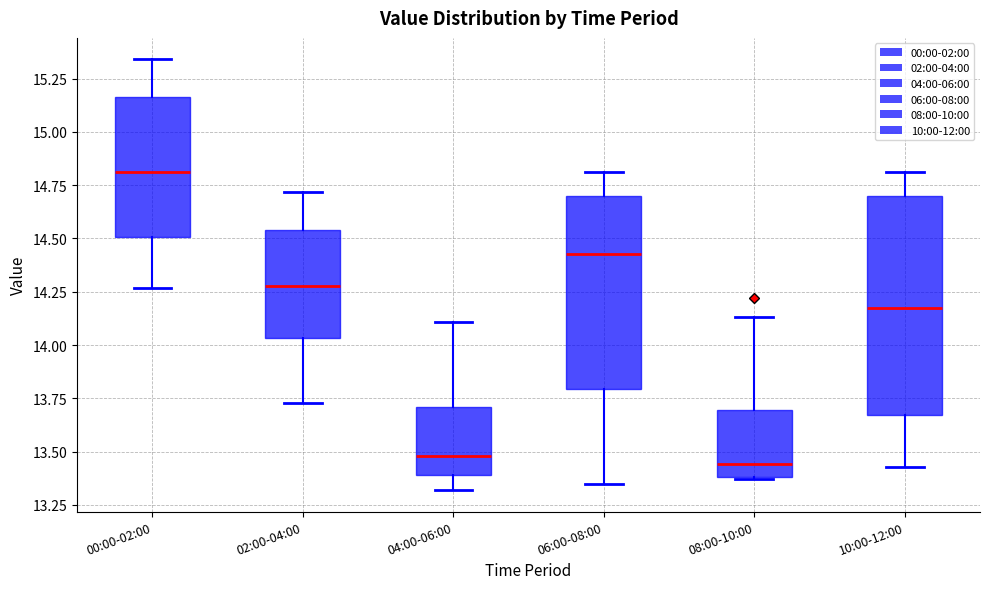

Reading left to right, transcribe this box plot: for each box, give where its median line is, the range the box spans, and where its two whiskers end, as read against the y-axis. The values are not printed on the chart, so give them approximately, as read against the axis.

00:00-02:00: median 14.80, box 14.50 to 15.15, whiskers 14.25 to 15.35
02:00-04:00: median 14.30, box 14.05 to 14.55, whiskers 13.75 to 14.70
04:00-06:00: median 13.50, box 13.40 to 13.70, whiskers 13.30 to 14.10
06:00-08:00: median 14.45, box 13.80 to 14.70, whiskers 13.35 to 14.80
08:00-10:00: median 13.45, box 13.40 to 13.70, whiskers 13.35 to 14.15
10:00-12:00: median 14.20, box 13.65 to 14.70, whiskers 13.45 to 14.80